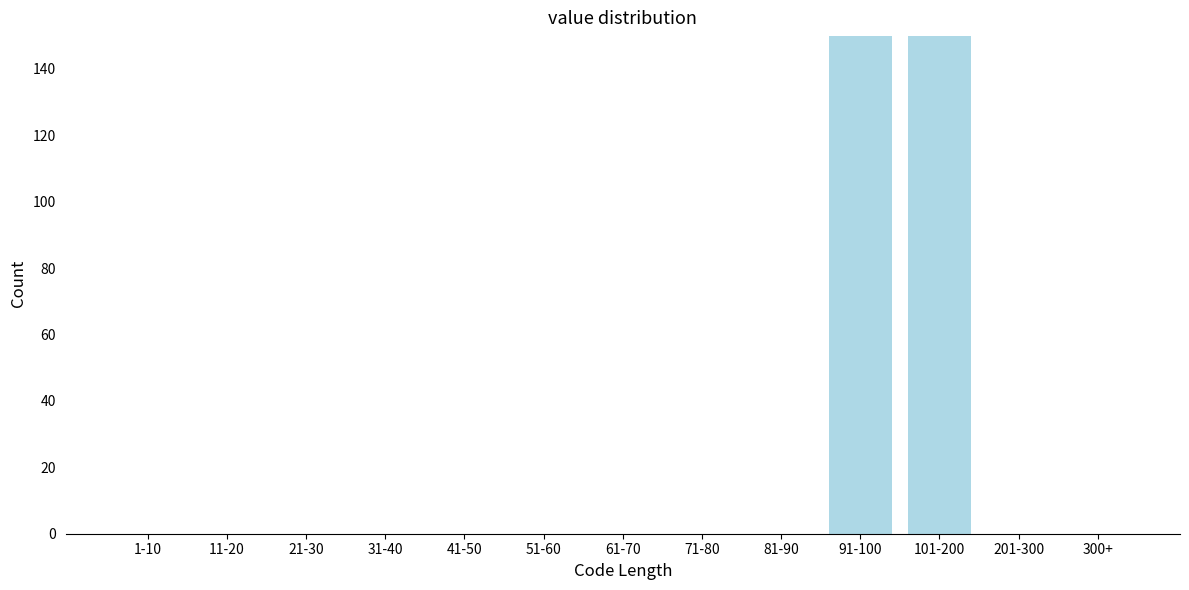

Reading left to right, extract all data points from this chart.

1-10=0	11-20=0	21-30=0	31-40=0	41-50=0	51-60=0	61-70=0	71-80=0	81-90=0	91-100=150	101-200=150	201-300=0	300+=0